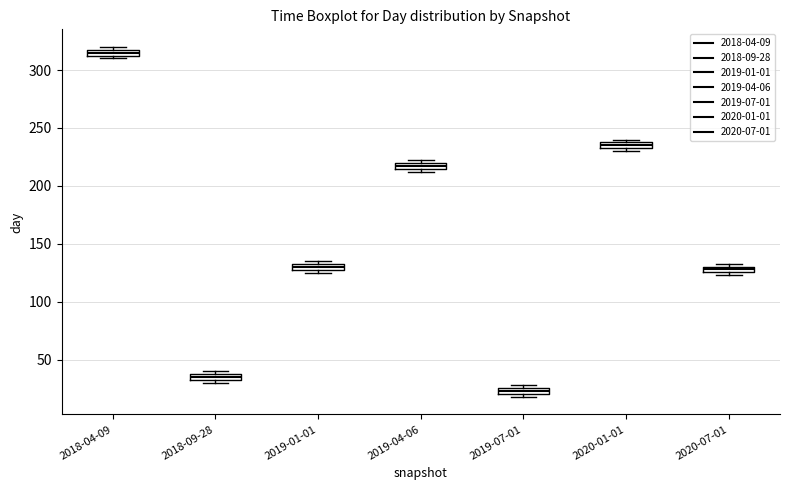

Where is the upper edge of the box for 2018-09-28 on the y-axis? The values are not printed on the chart, so give them approximately, as read against the axis.

40